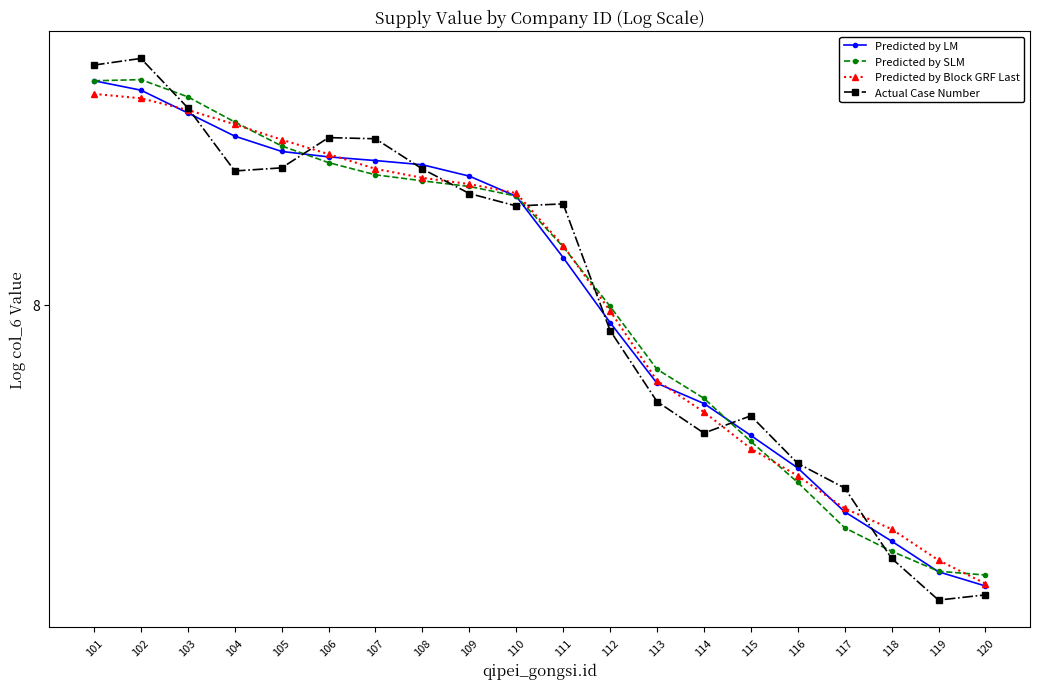

Which series ends up on top after the final intersection of Predicted by LM and Predicted by Block GRF Last?

Predicted by Block GRF Last